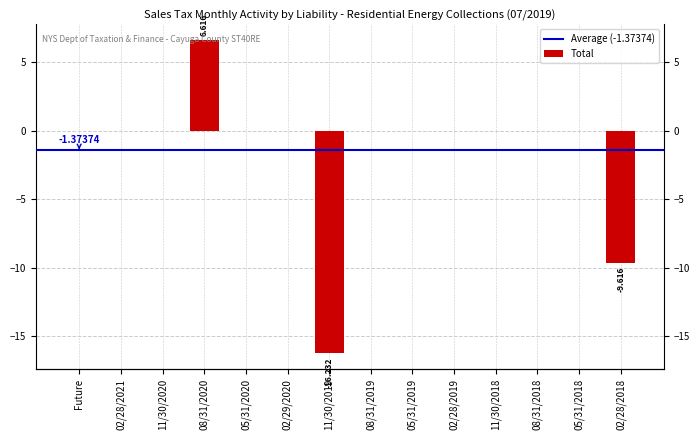

What position from the right is 02/28/2021?

13